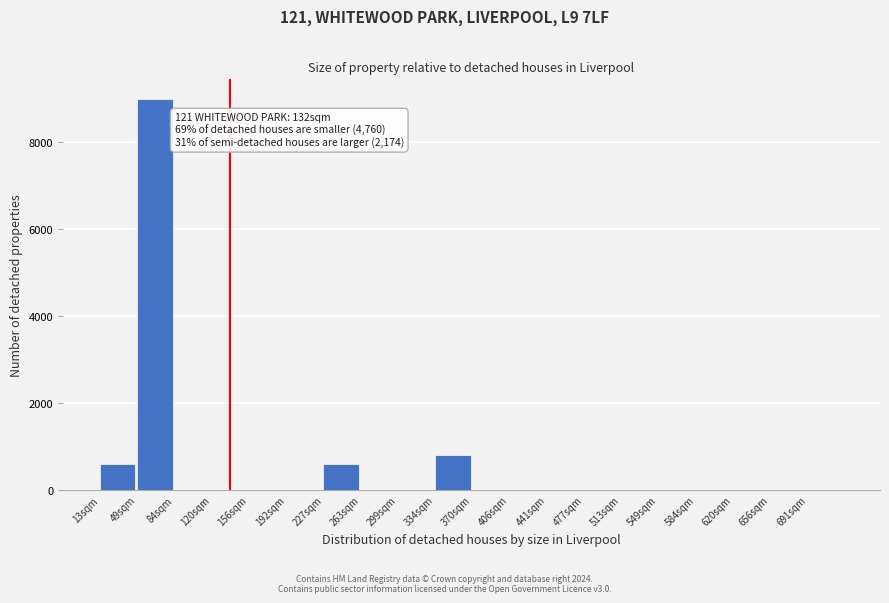

Reading left to right, transcribe all the data shown in this chart.

13sqm=600	49sqm=9000	84sqm=0	120sqm=0	156sqm=0	192sqm=0	227sqm=600	263sqm=0	299sqm=0	334sqm=800	370sqm=0	406sqm=0	441sqm=0	477sqm=0	513sqm=0	549sqm=0	584sqm=0	620sqm=0	656sqm=0	691sqm=0